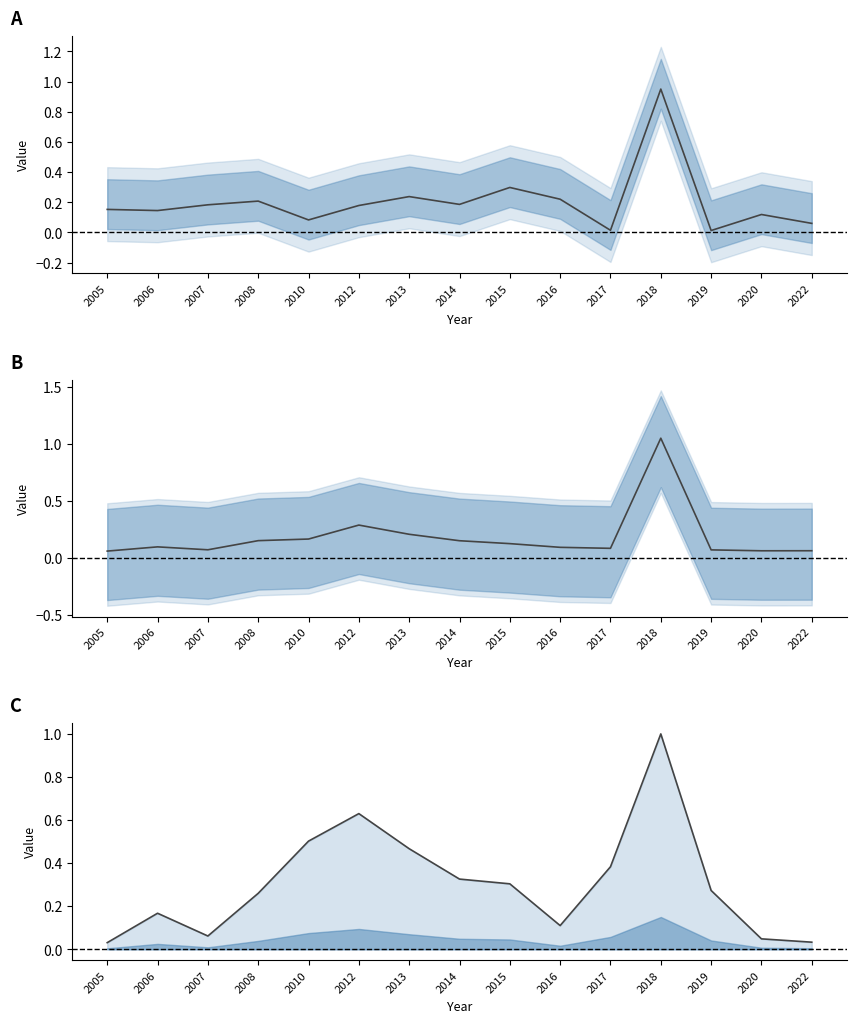

How many interior local peaks does the count_i (norm) series have?

3